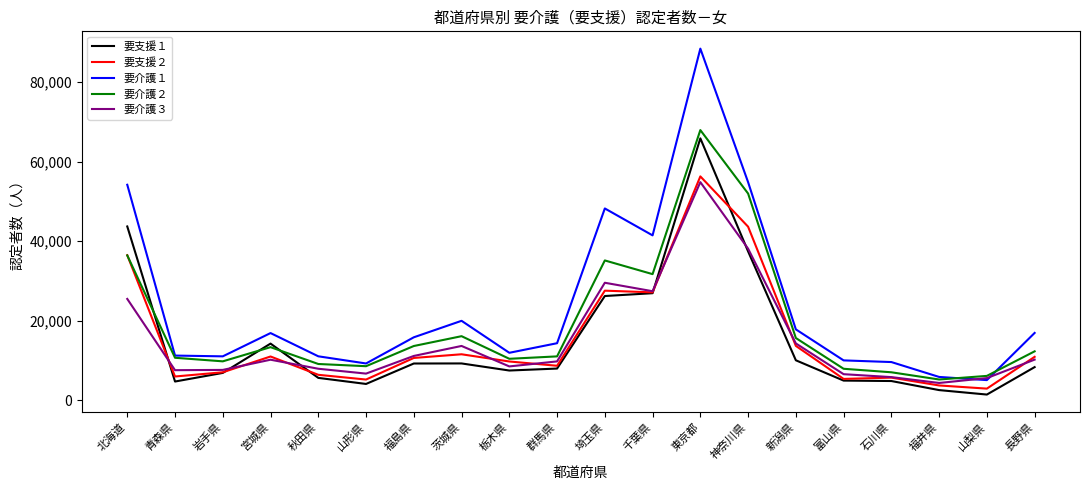

What is the highest value of the 要支援２ series?

56316